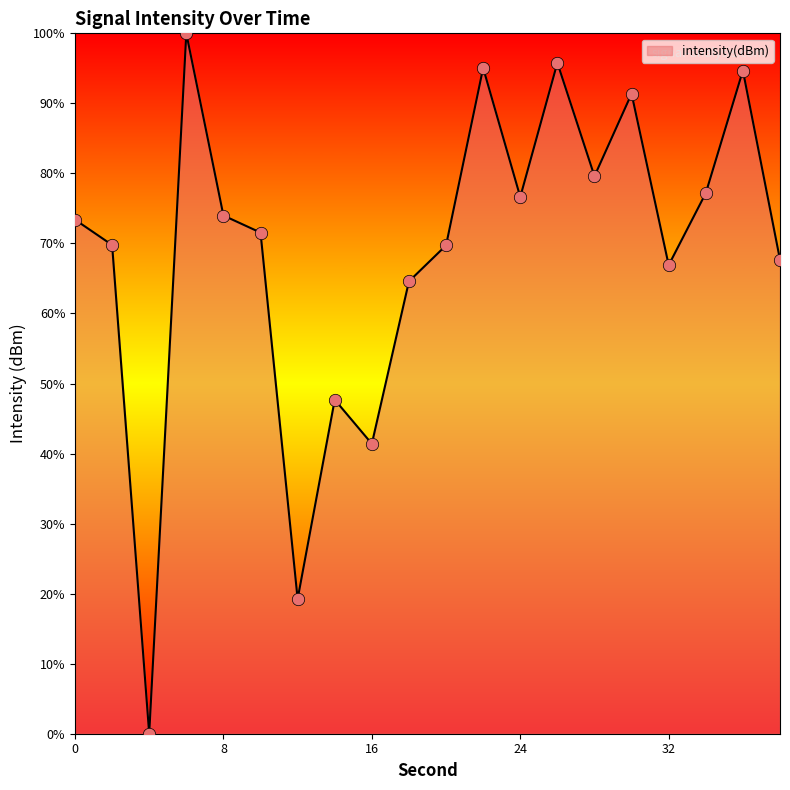

What is the difference between the maximum and minimum values?

100.0